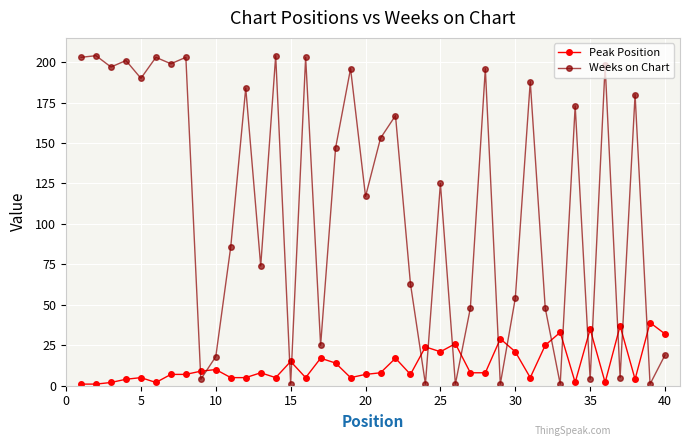

Rank the series by their average value, from lowest to highest.

Peak Position, Weeks on Chart